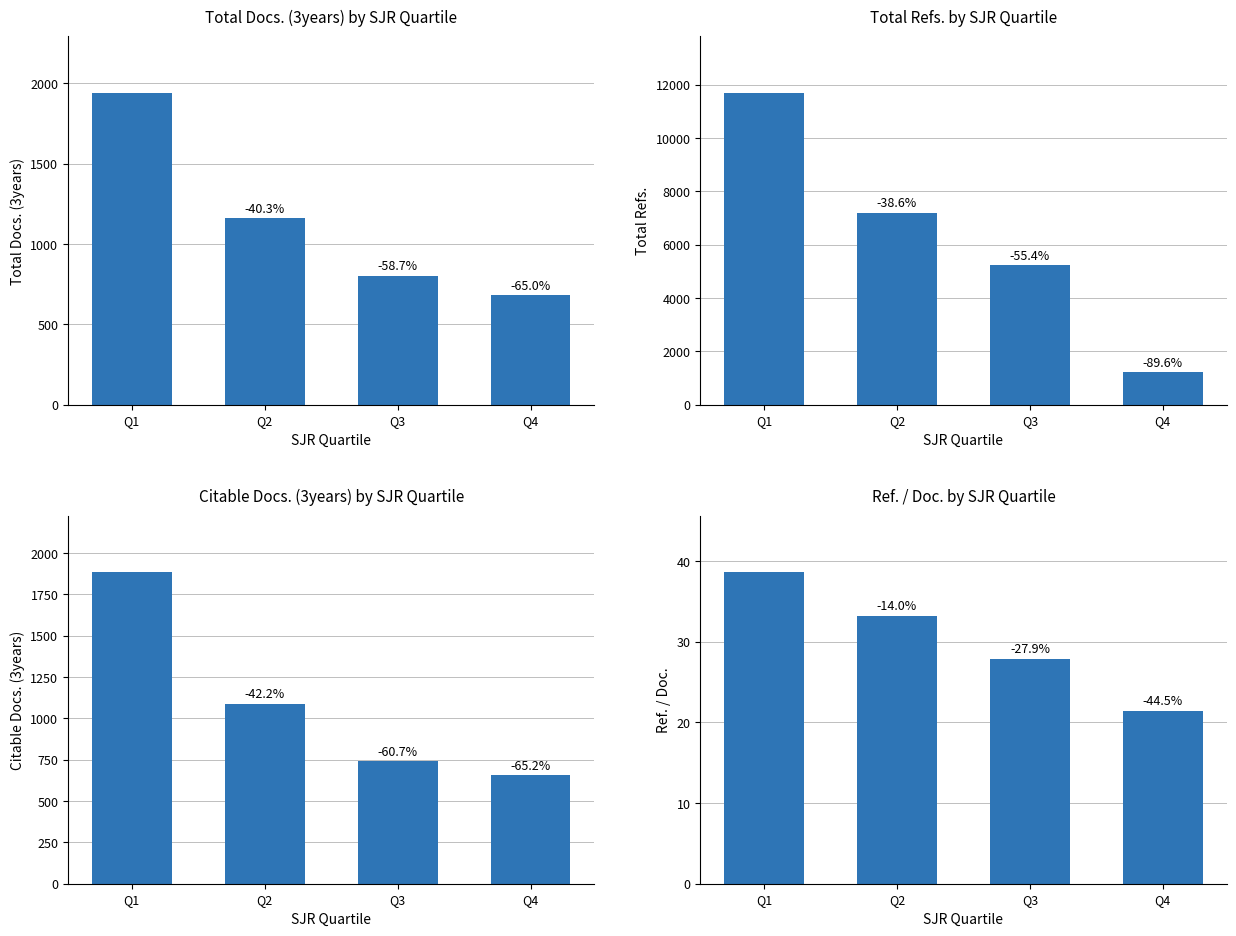

How many groups of bars are there?

4